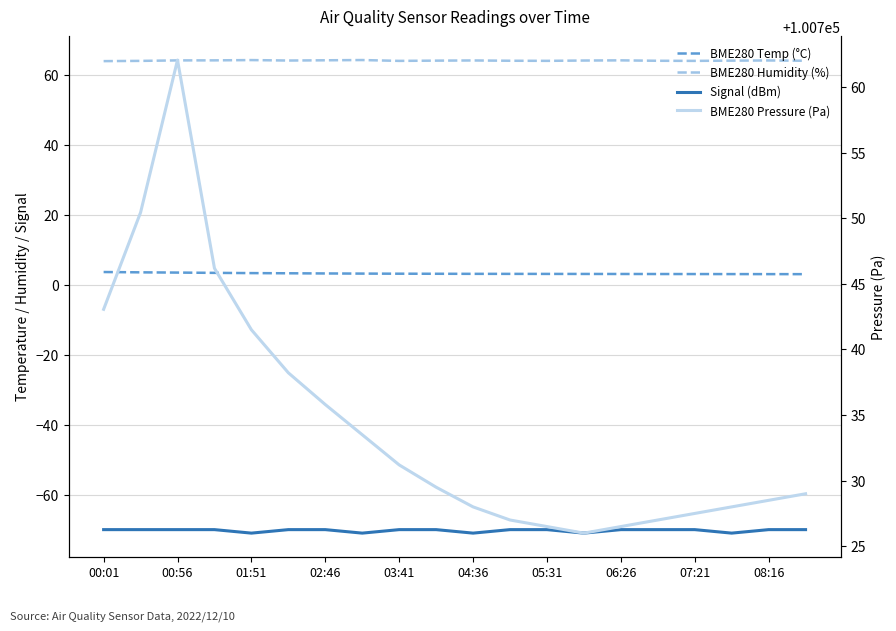

The value of BME280_pressure at 06:26 is 62105.2. True or false?

False